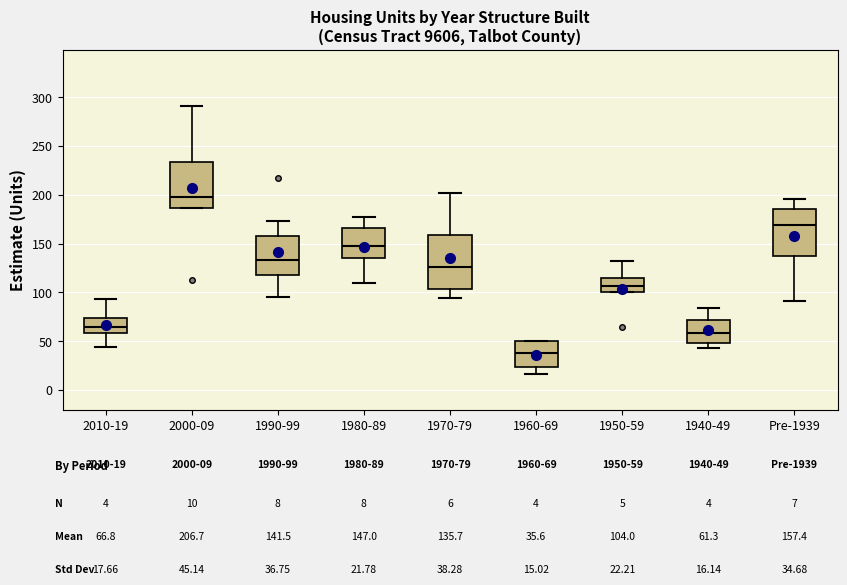

Which box has the highest median line?

2000-09